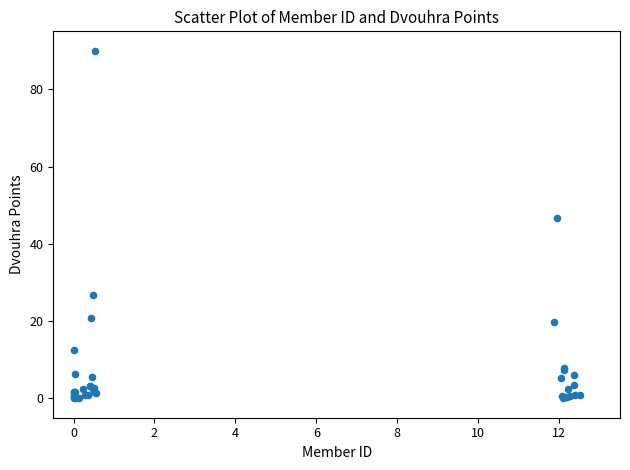

What Y value in the scatter plot is closest to 45?

46.7